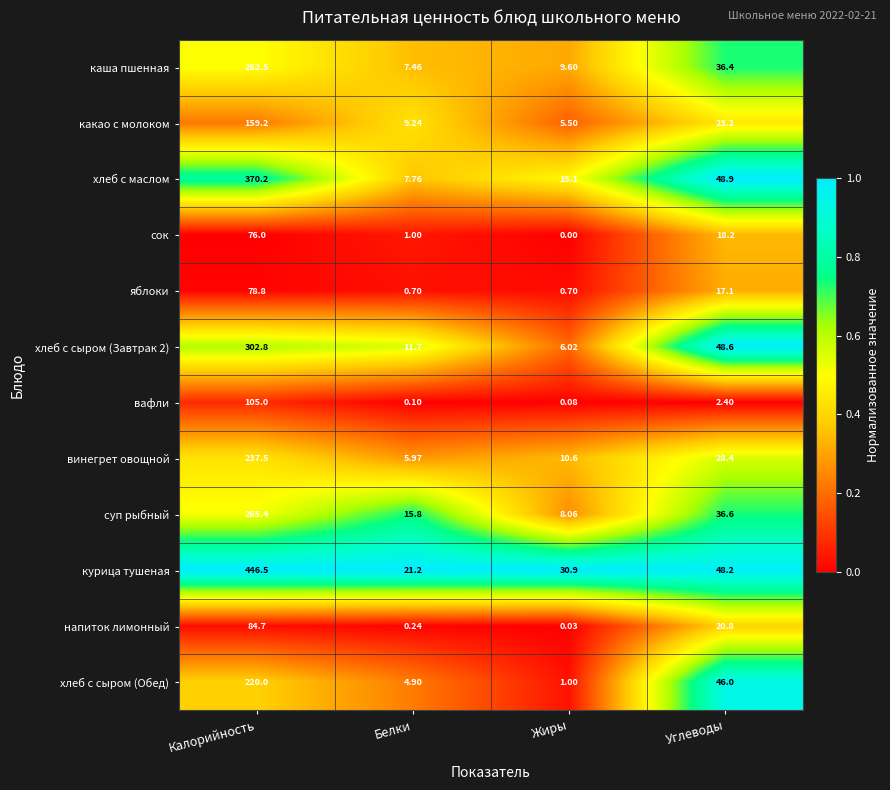

What is the total value across all series at Углеводы?

374.8